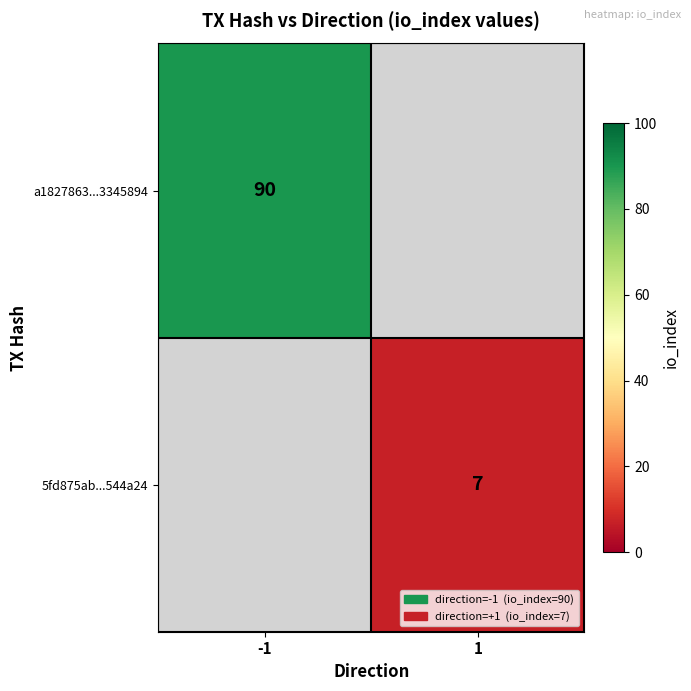

The a1827863...3345894 series shows 148 at -1. True or false?

False